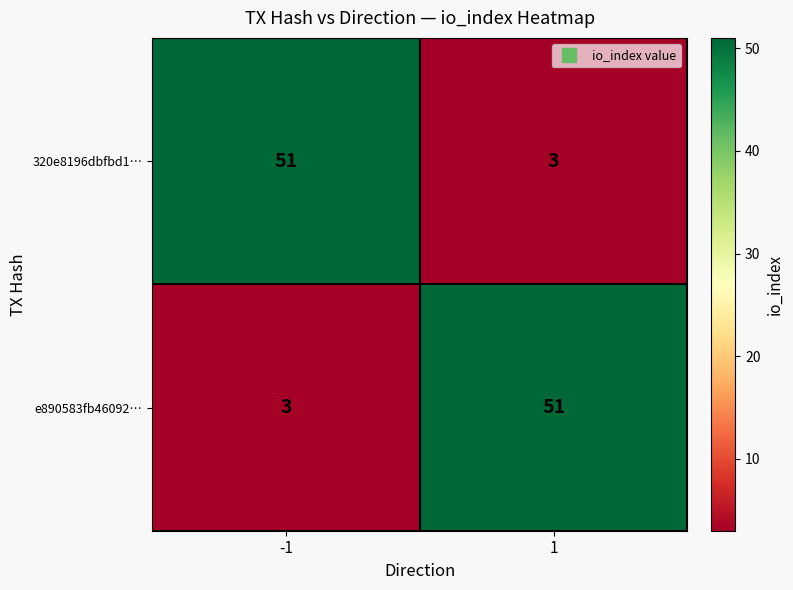

True or false: 320e8196dbfbd1… has a value of 5 at 1.

False